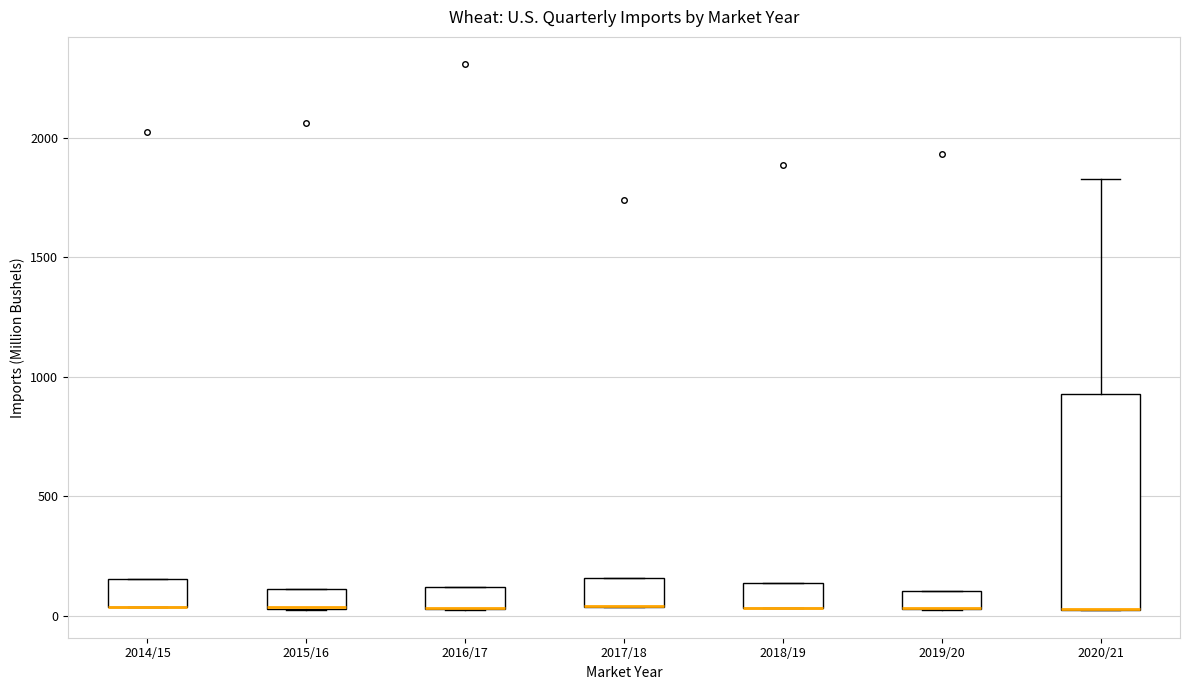

Which box is the tallest, from its lower edge to its upper edge?

2020/21